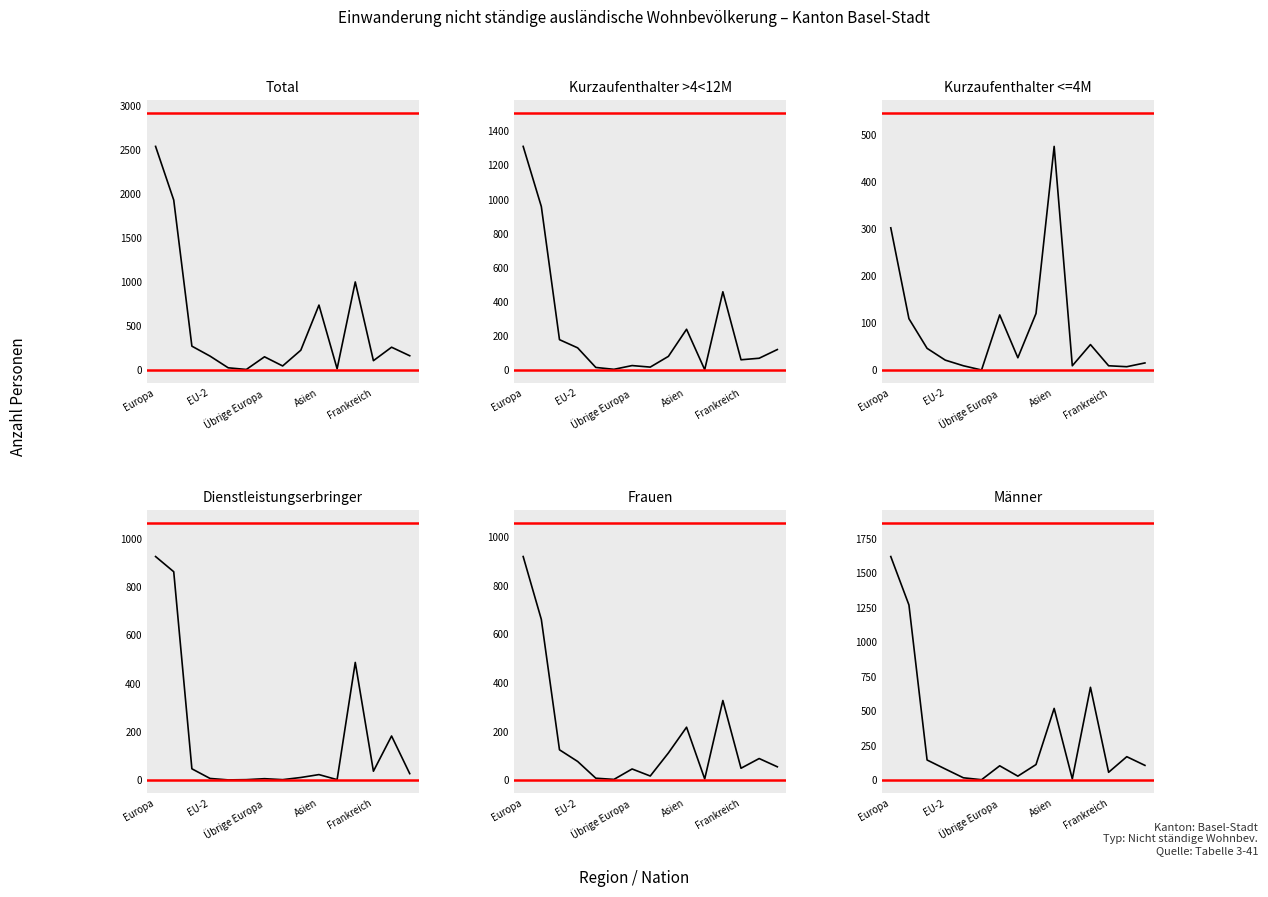

How many values in the Total (col_1) series are below 162?

7